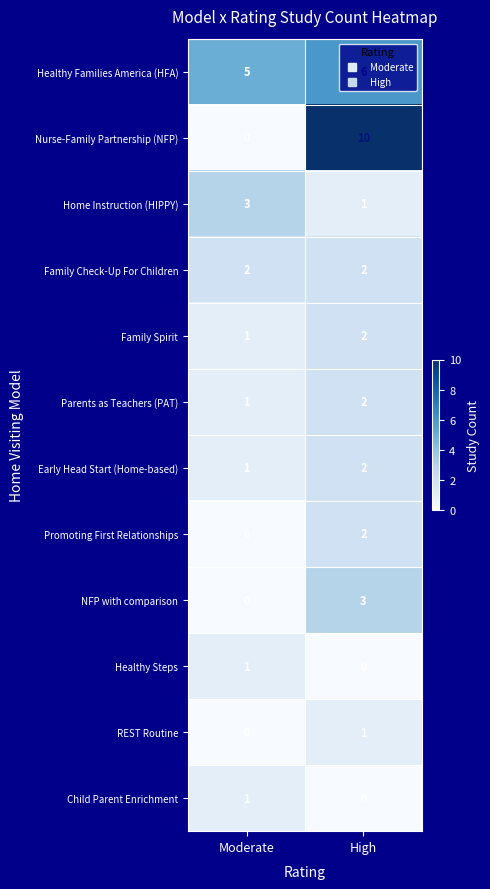

Is the value of NFP with comparison at High greater than the value of Family Check-Up For Children at Moderate?

Yes